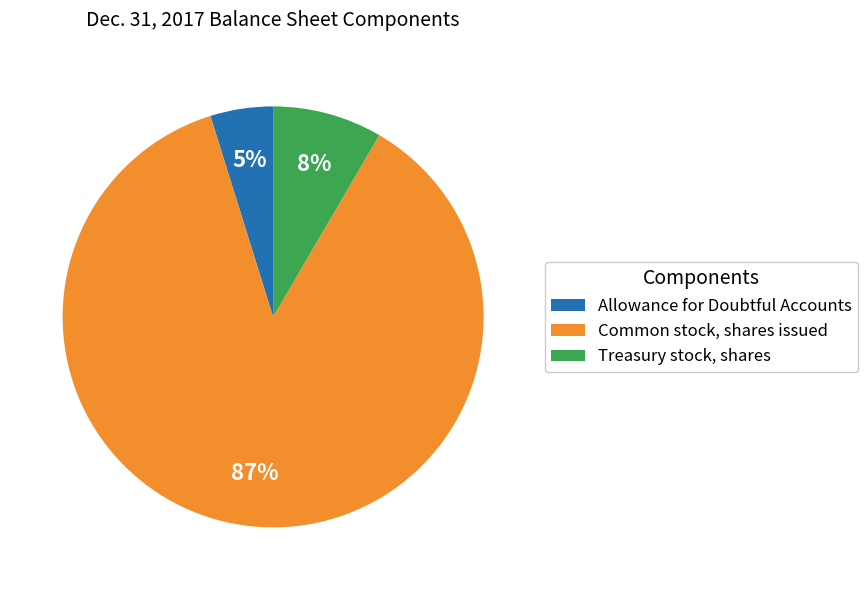

What percentage is the Common stock, shares issued slice, to the nearest percent?

87%